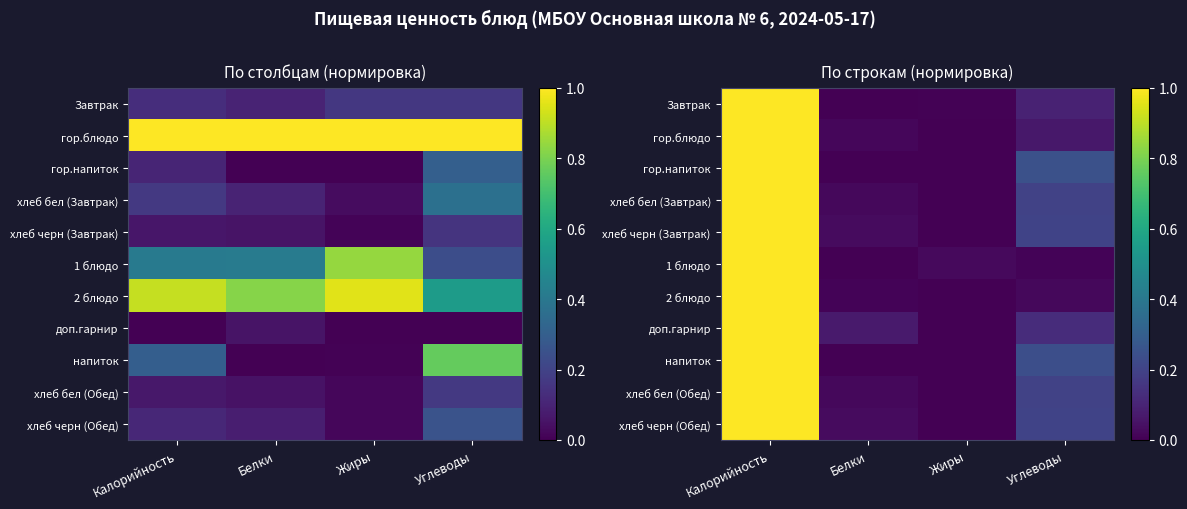

What is the difference between the maximum and second lowest values in the хлеб черн (Завтрак) series?

1.0